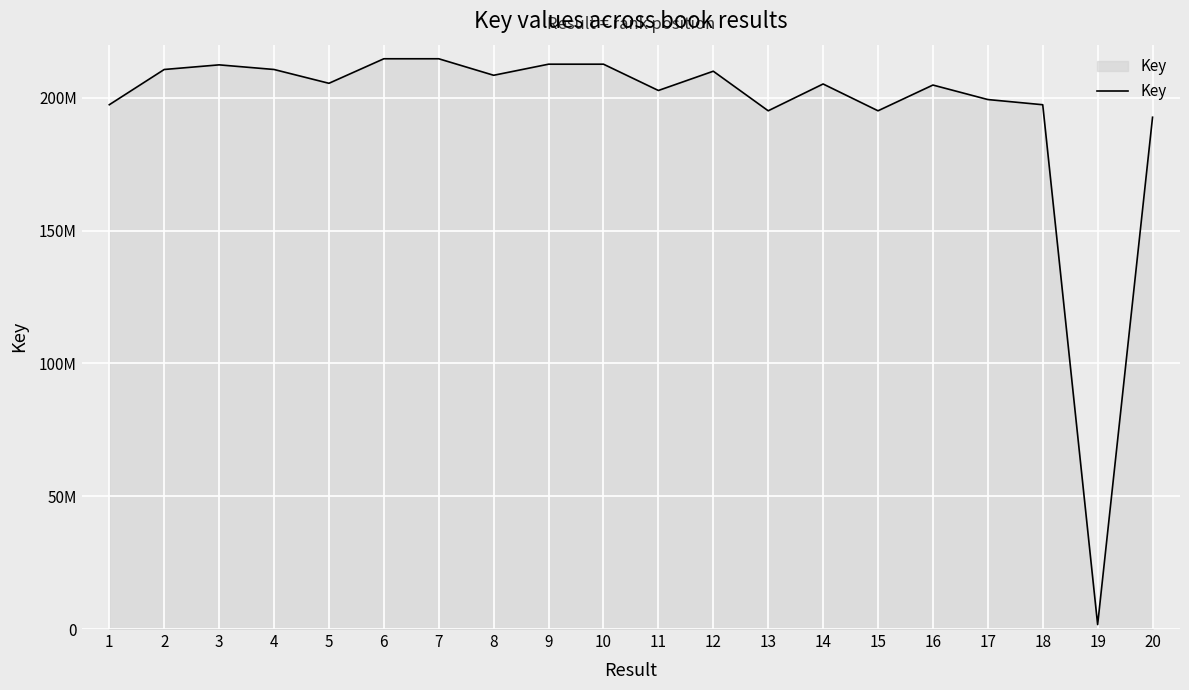

What is the difference between the values at 4 and 12?

650789